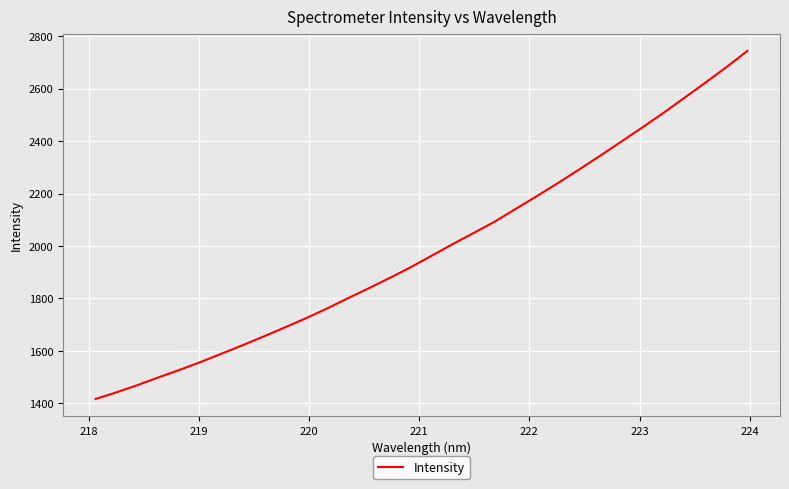

Is this an area chart (filled region under the line)?

No